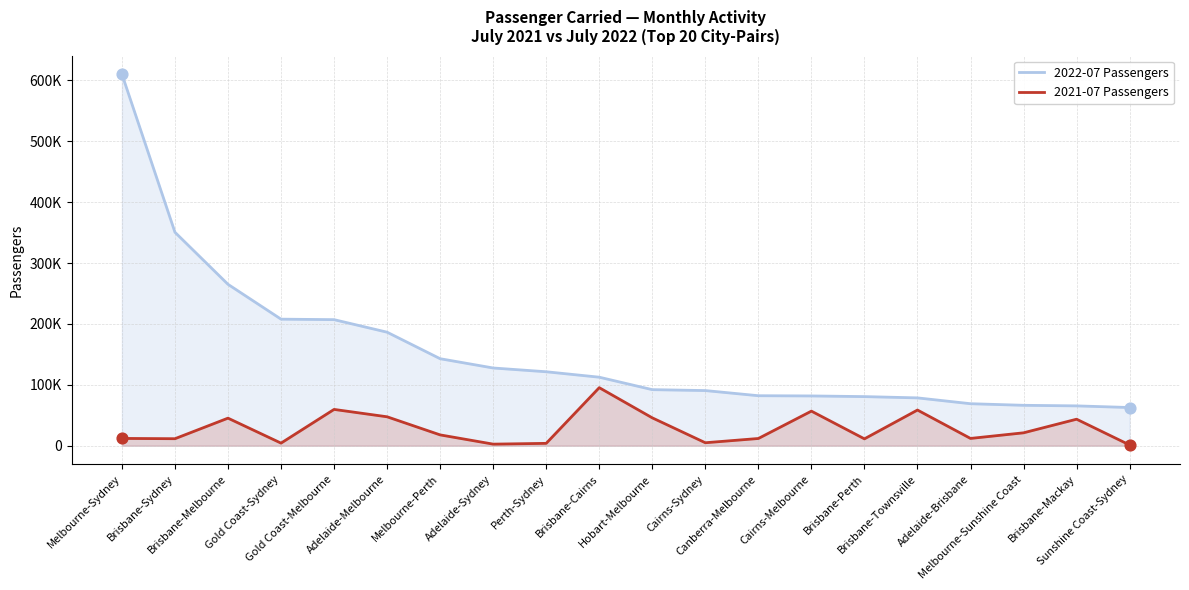

Which series contains the lowest Y value?

2021-07 Passengers